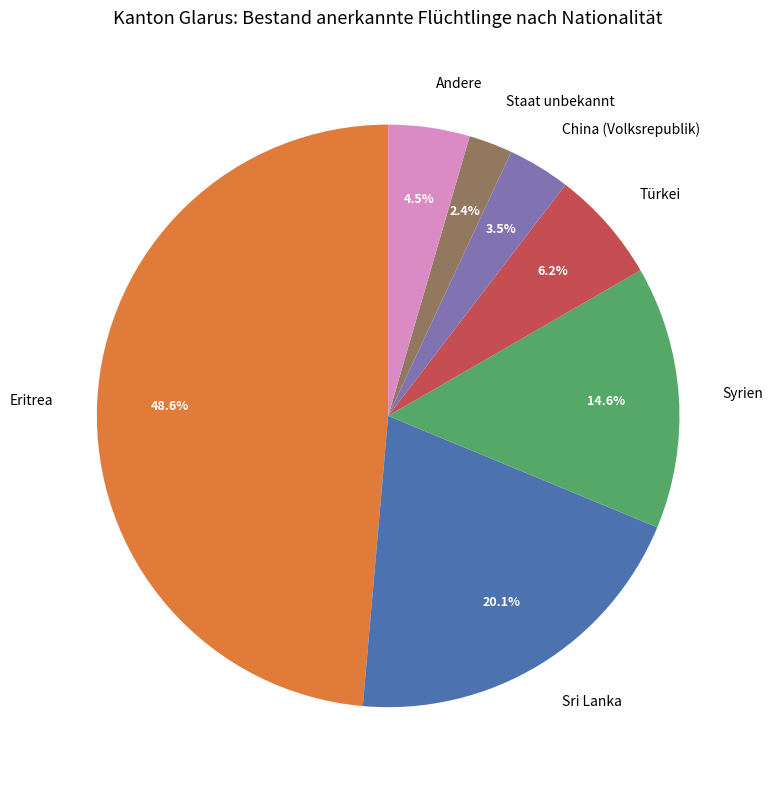

Combined, do Staat unbekannt and Syrien account for over 50%?

No